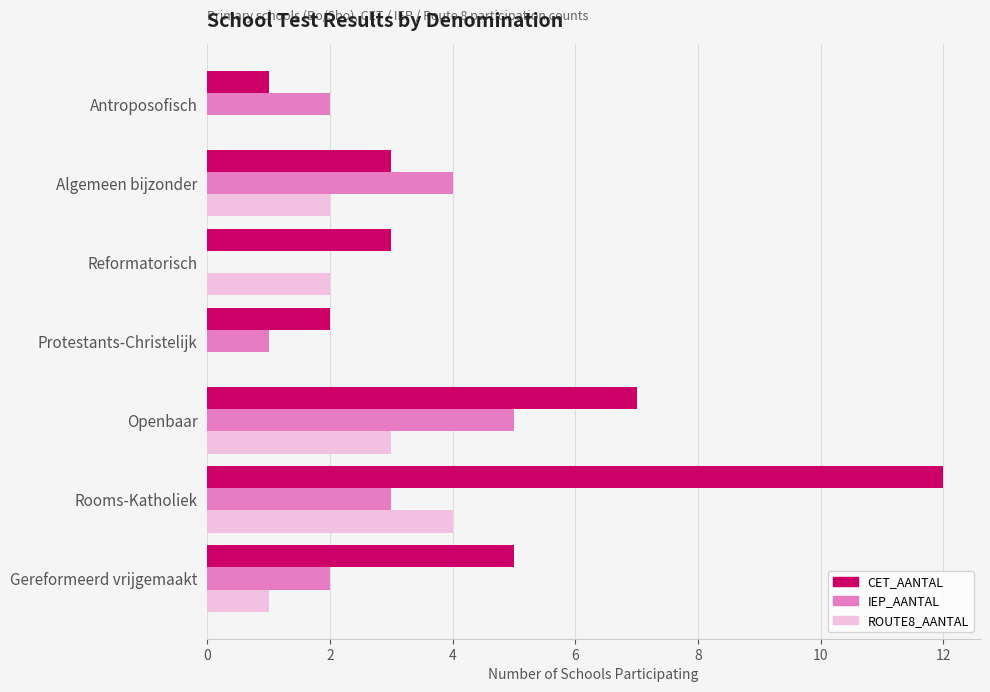

Between Gereformeerd vrijgemaakt and Rooms-Katholiek, which series saw the biggest shift?

CET_AANTAL